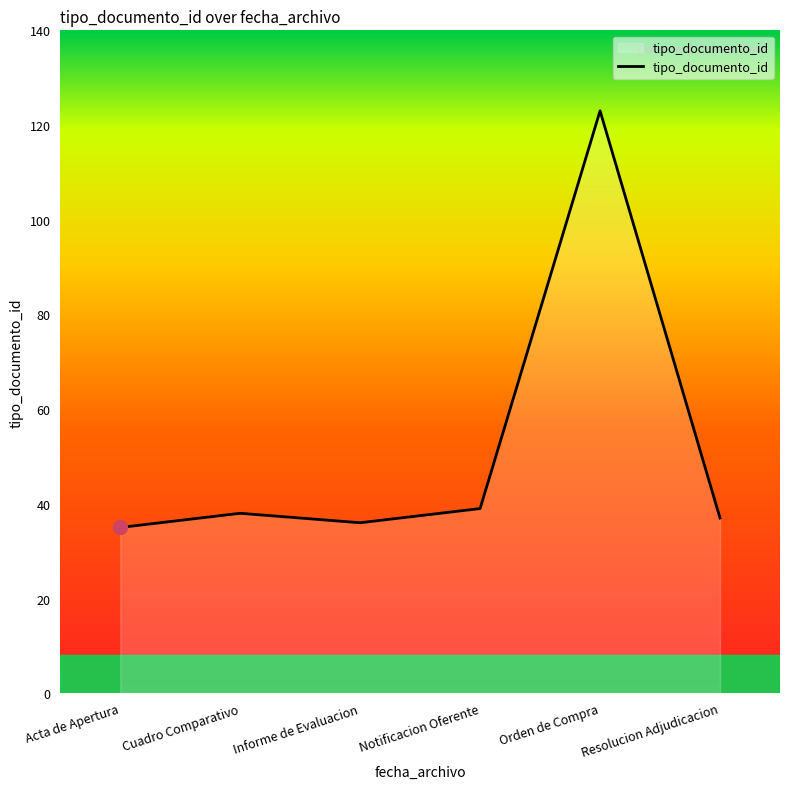

What value does the data have at Cuadro Comparativo?

38